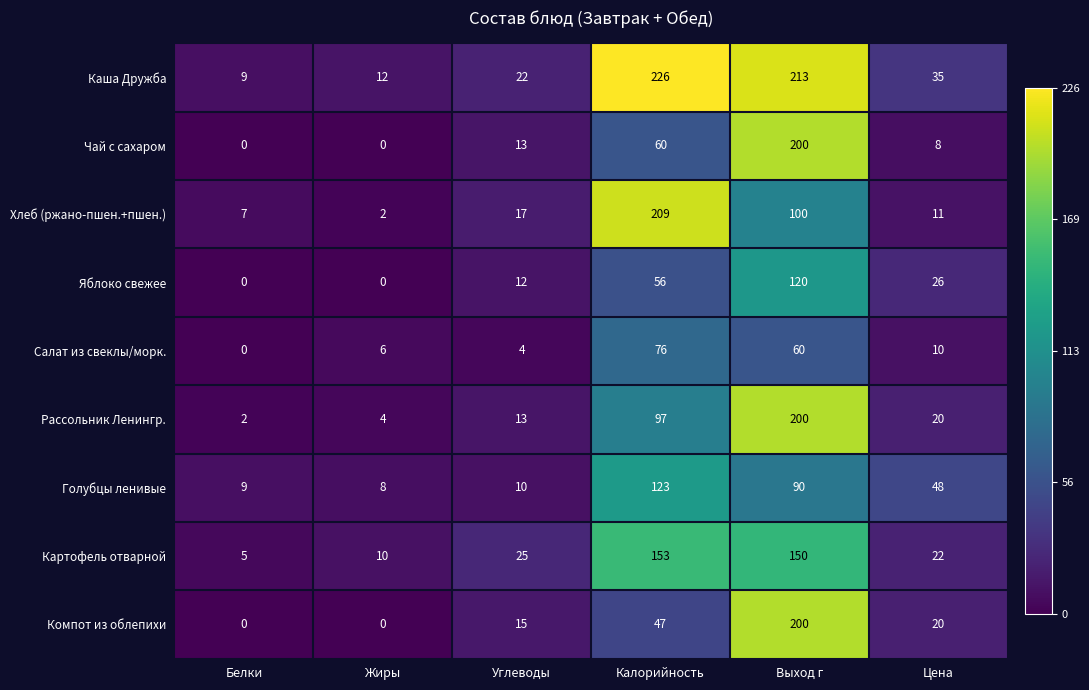

True or false: Голубцы ленивые has a value of 123 at Калорийность.

True